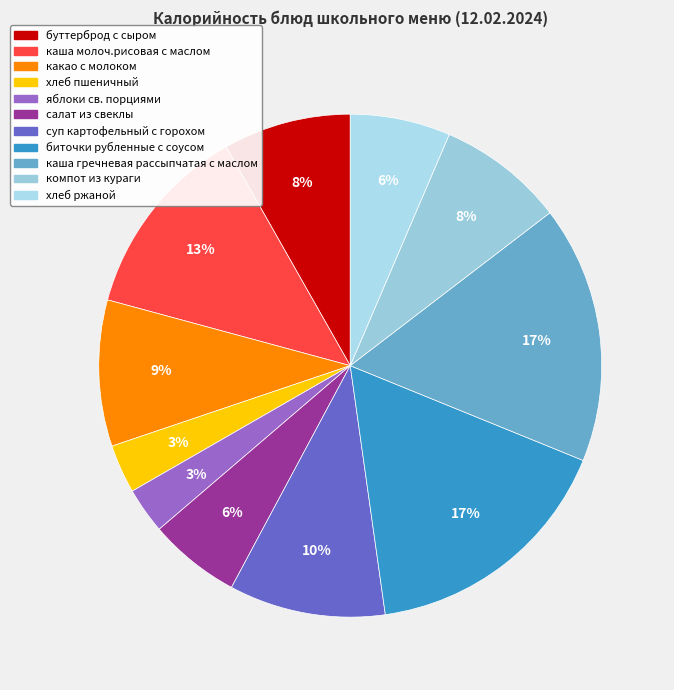

Which has a higher value, хлеб пшеничный or каша гречневая рассыпчатая с маслом?

каша гречневая рассыпчатая с маслом